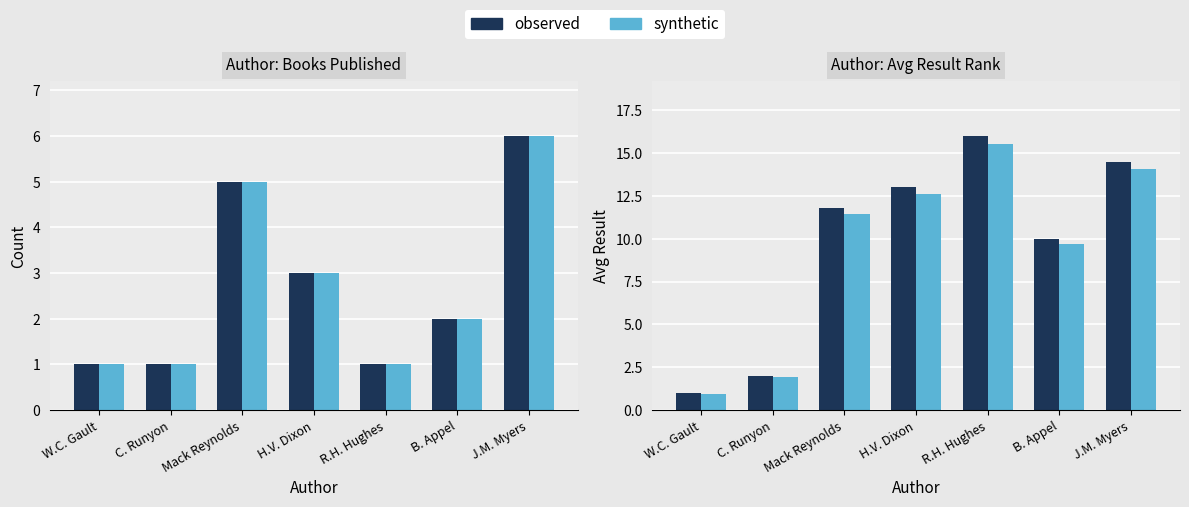

What is the maximum value shown in the chart?

16.0